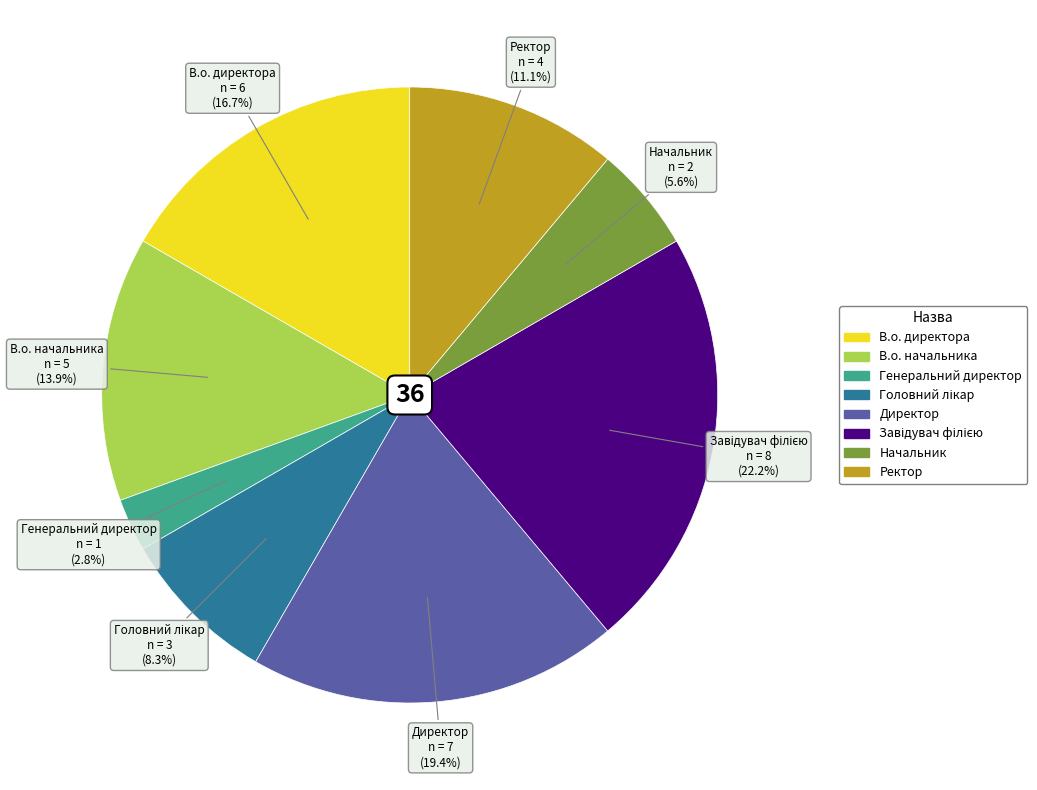

Does В.о. директора account for over 50% of the chart?

No